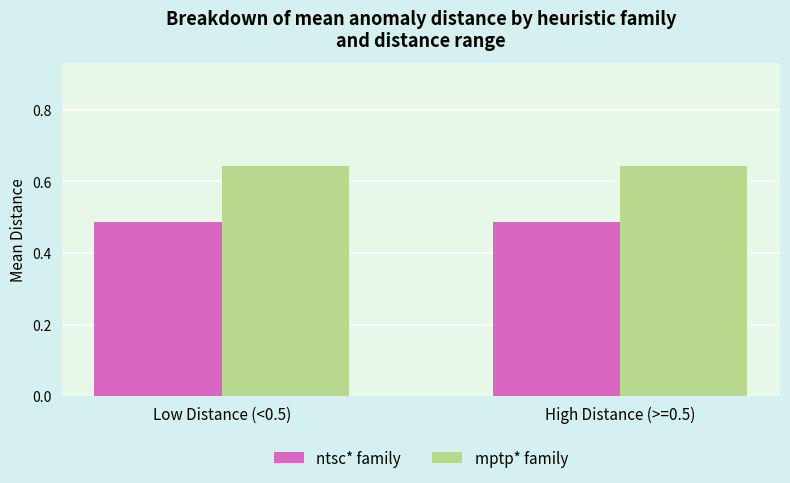

List the series in order of their peak value, highest first.

mptp* family, ntsc* family